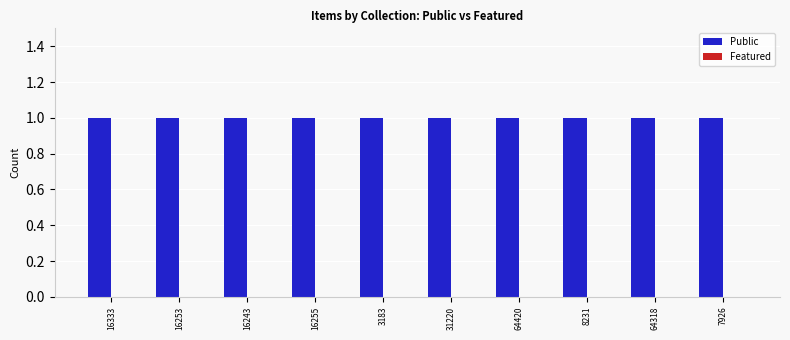

Which series has the largest total across all categories?

Public